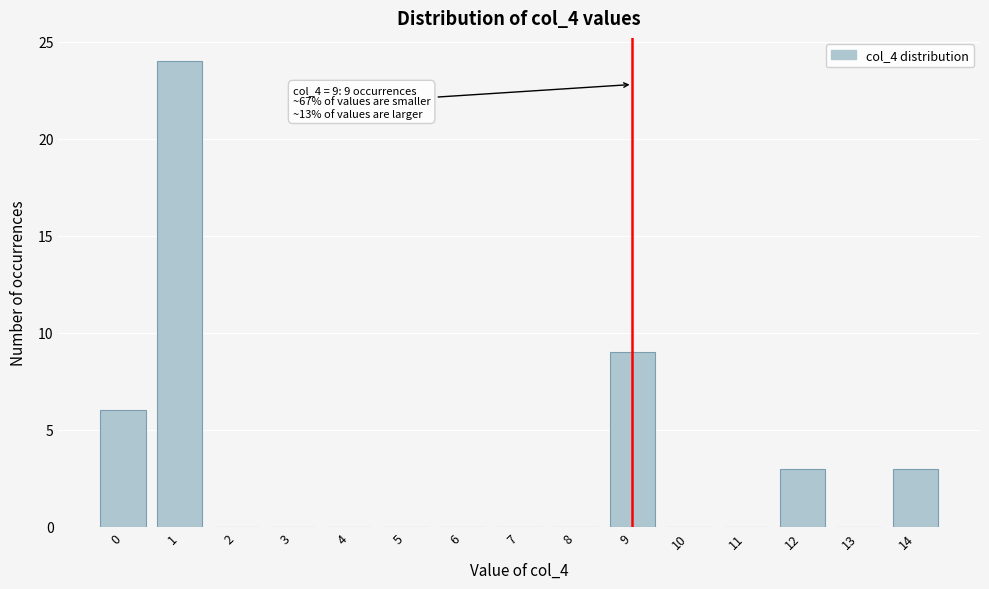

Reading left to right, list all the values displayed in this chart.

0=6	1=24	2=0	3=0	4=0	5=0	6=0	7=0	8=0	9=9	10=0	11=0	12=3	13=0	14=3